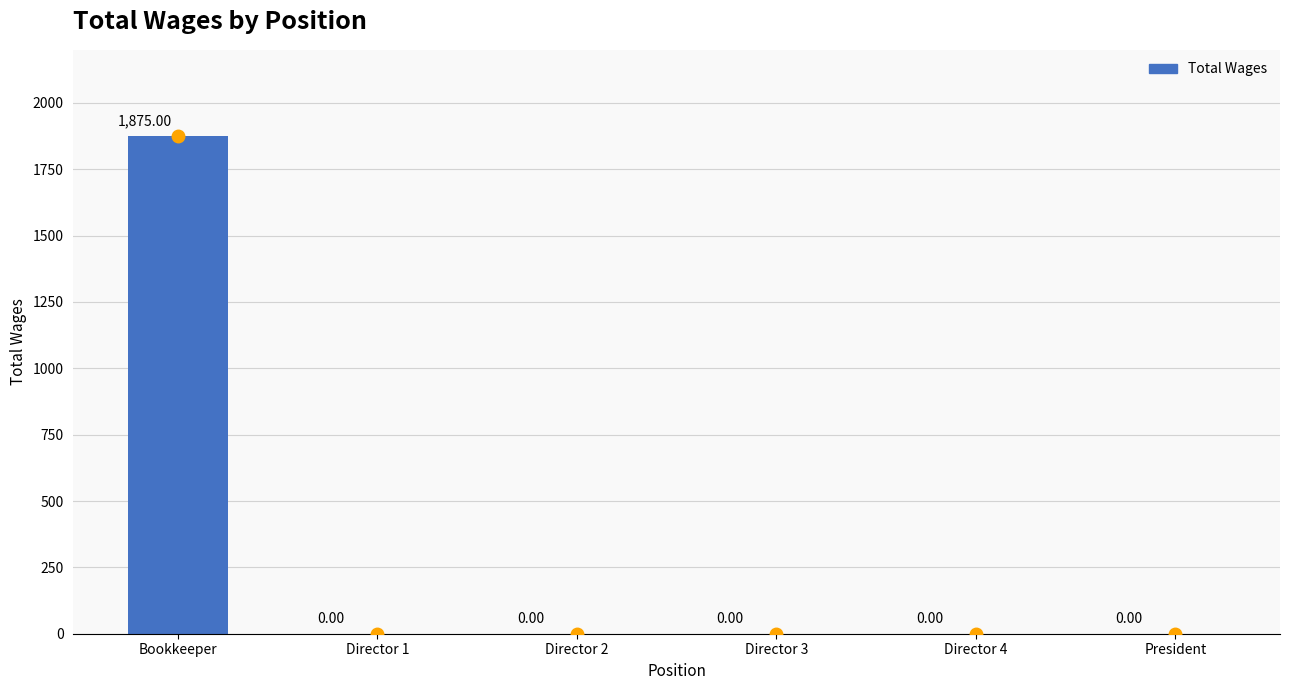

Reading right to left, what are all the values shown in this chart?

President=0	Director 4=0	Director 3=0	Director 2=0	Director 1=0	Bookkeeper=1875